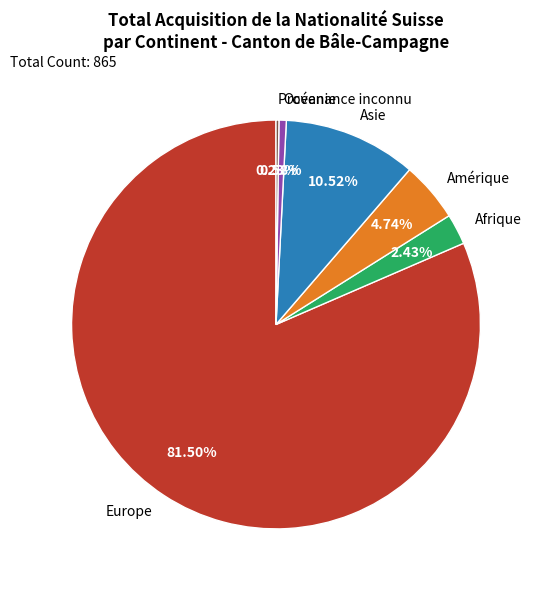

Which slice represents more than half of the pie?

Europe